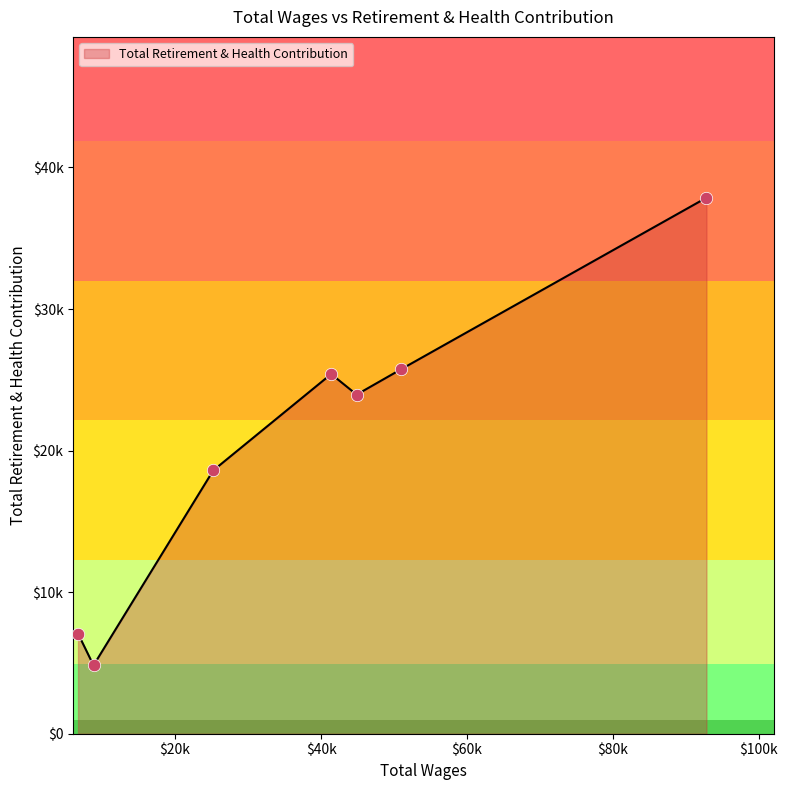

Is this an area chart (filled region under the line)?

Yes